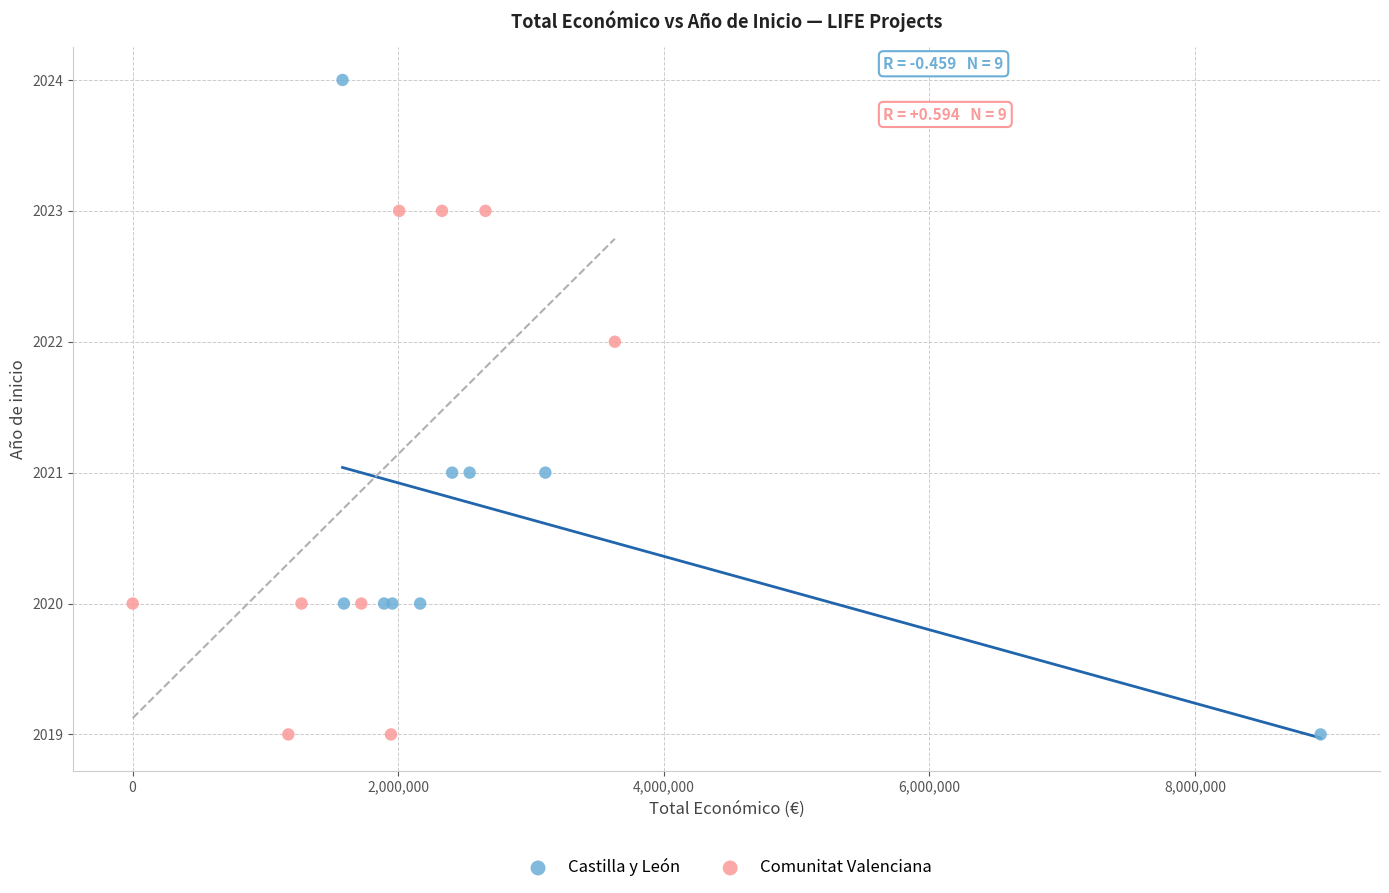

Which series reaches the maximum Y coordinate?

Castilla y León